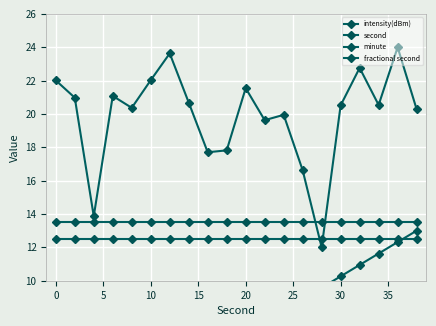

At how many categories does at least one series exceed 8?

20